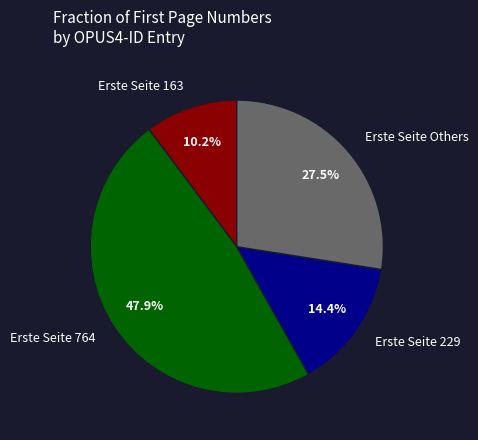

Count the number of slices in the pie.

4